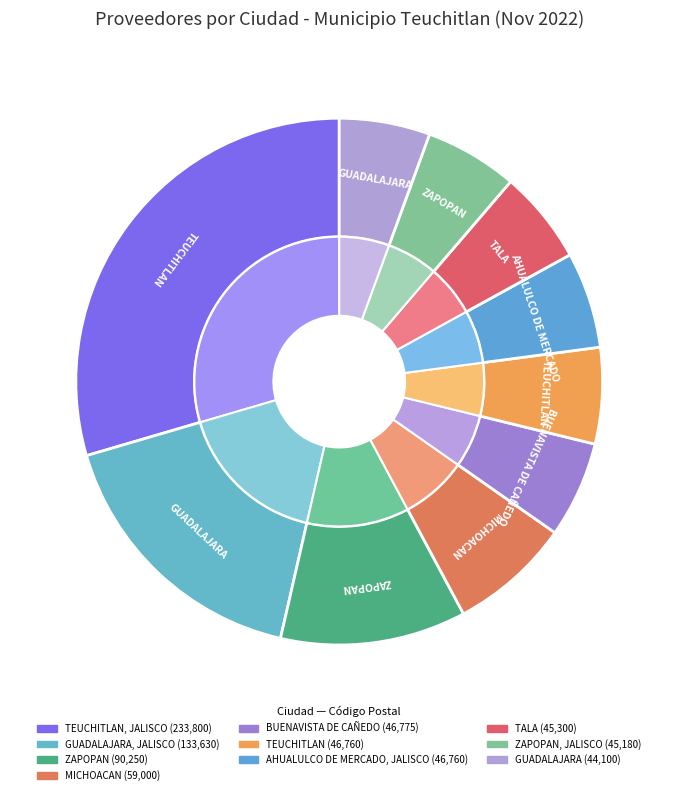

What percentage do MICHOACAN and ZAPOPAN together represent?

13.2%